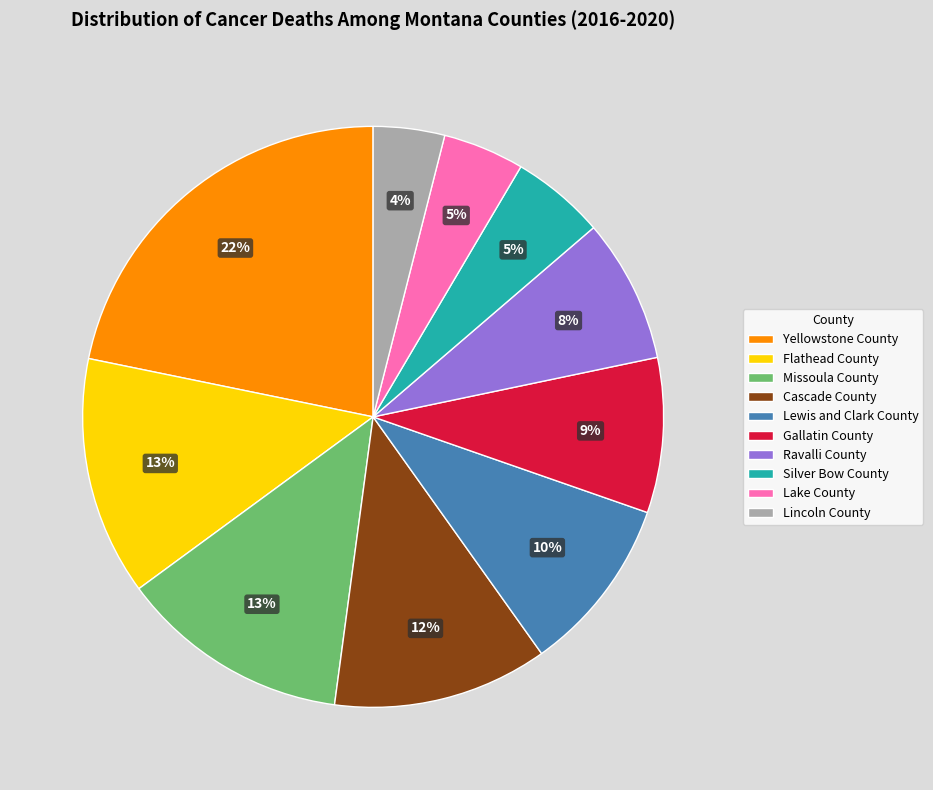

To the nearest percent, what percentage of the pie is Lake County?

5%